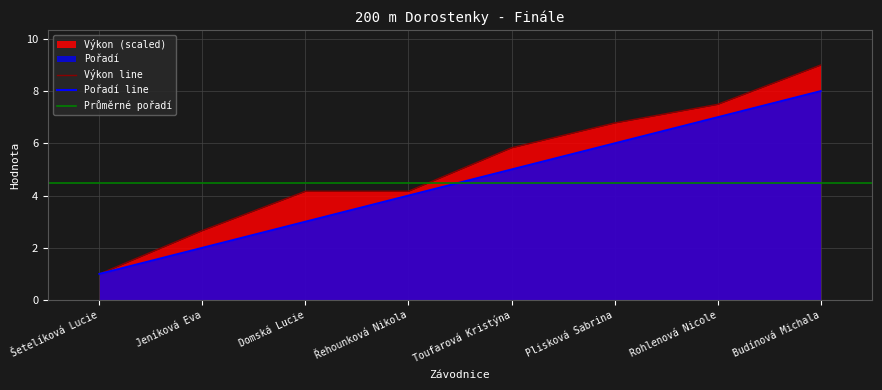

At which label does Výkon reach its peak?

Budínová Michala